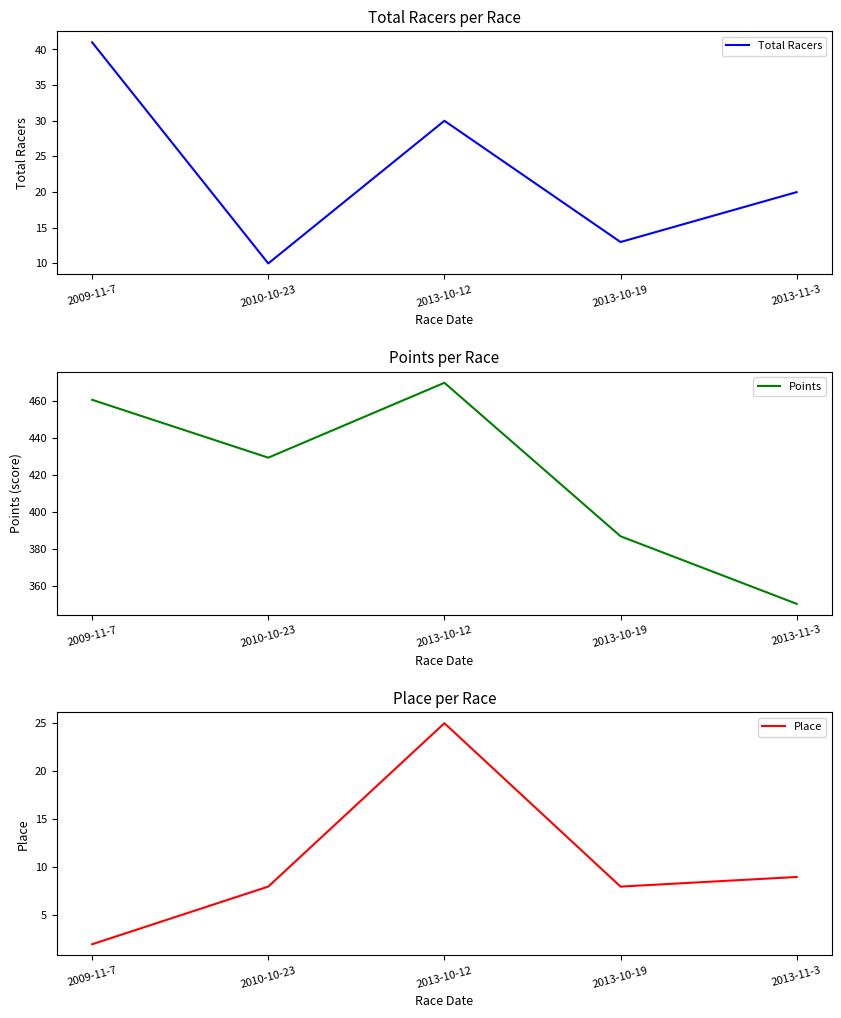

What is the maximum value for Total Racers?

41